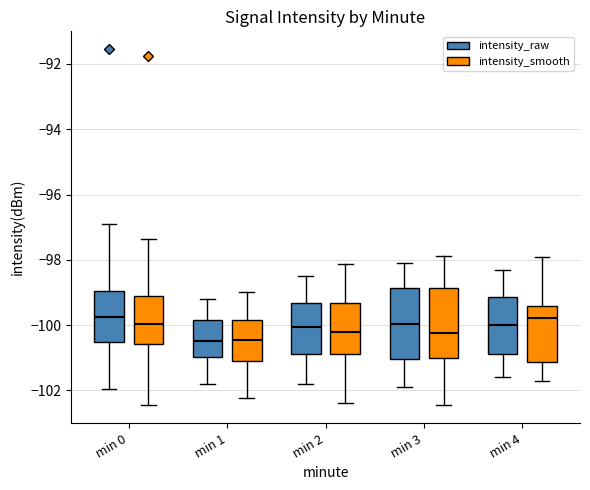

Where does the lower whisker of the box for min 2 (intensity_smooth) end on the y-axis? The values are not printed on the chart, so give them approximately, as read against the axis.

-102.4